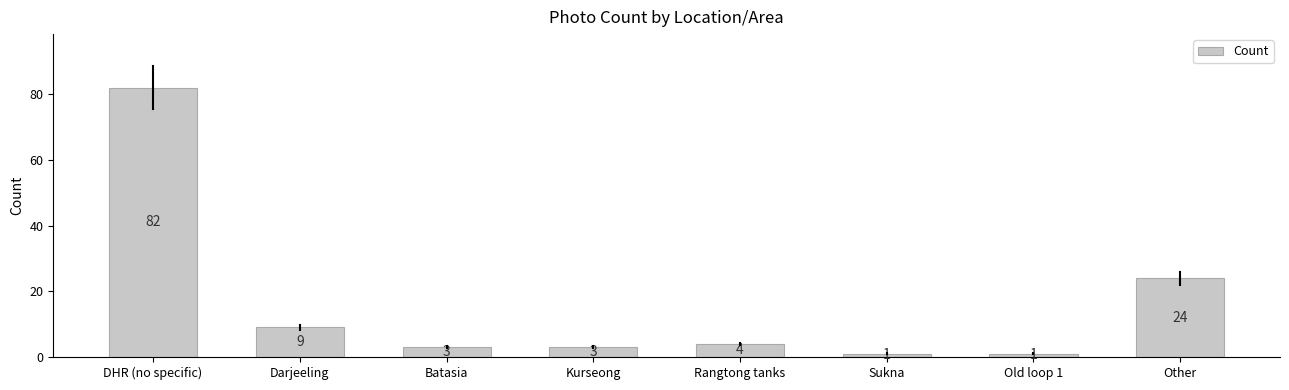

What is the change in value from Darjeeling to Old loop 1?

-8